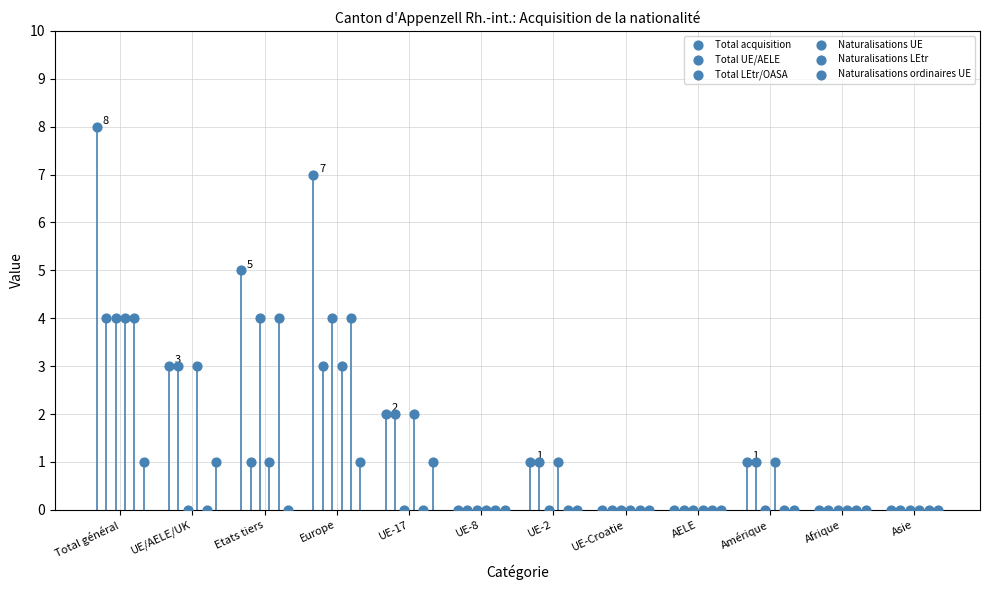

Which series has the largest Y range (max minus min)?

Total acquisition